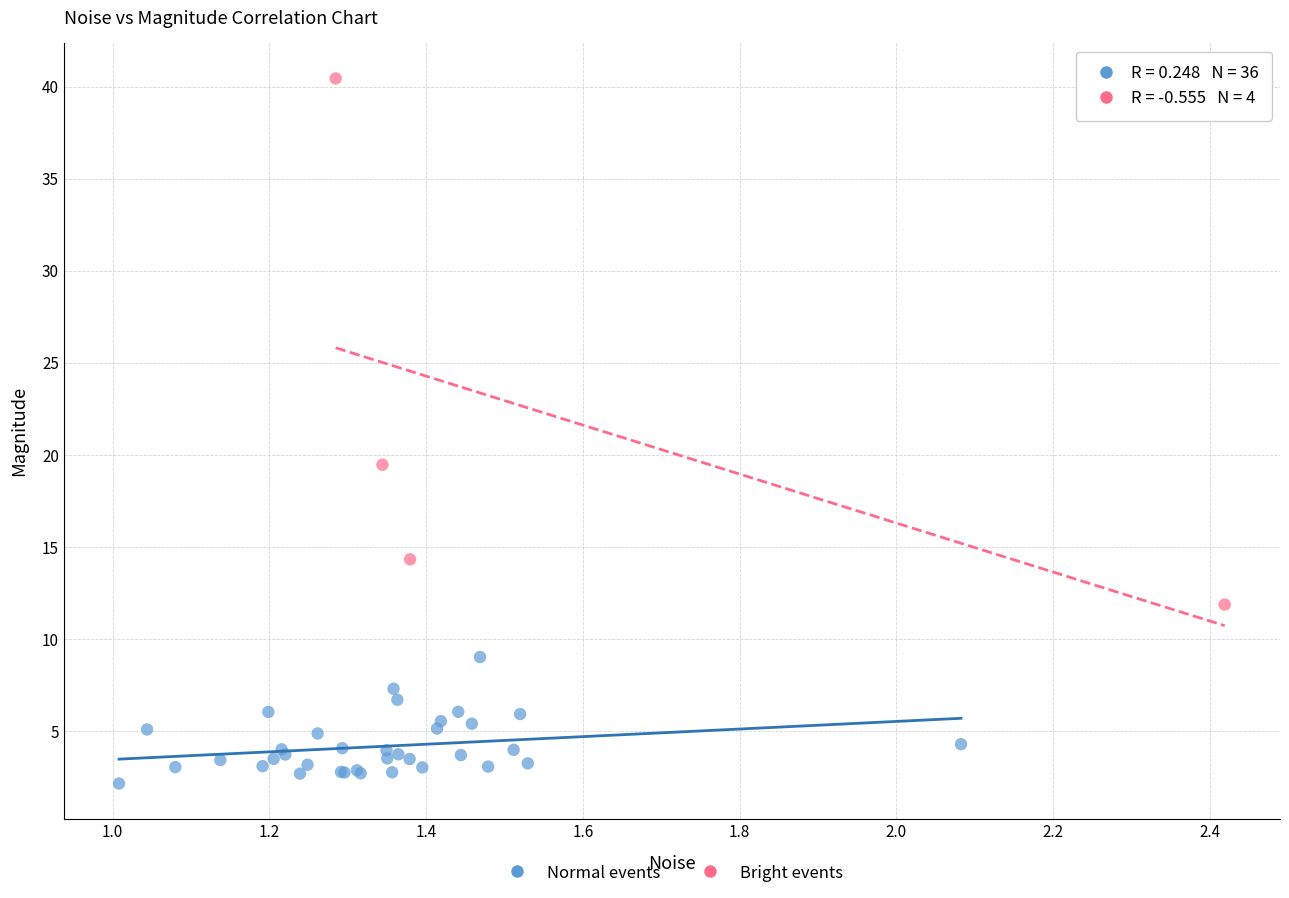

Which series has the widest spread of Y values?

Bright events